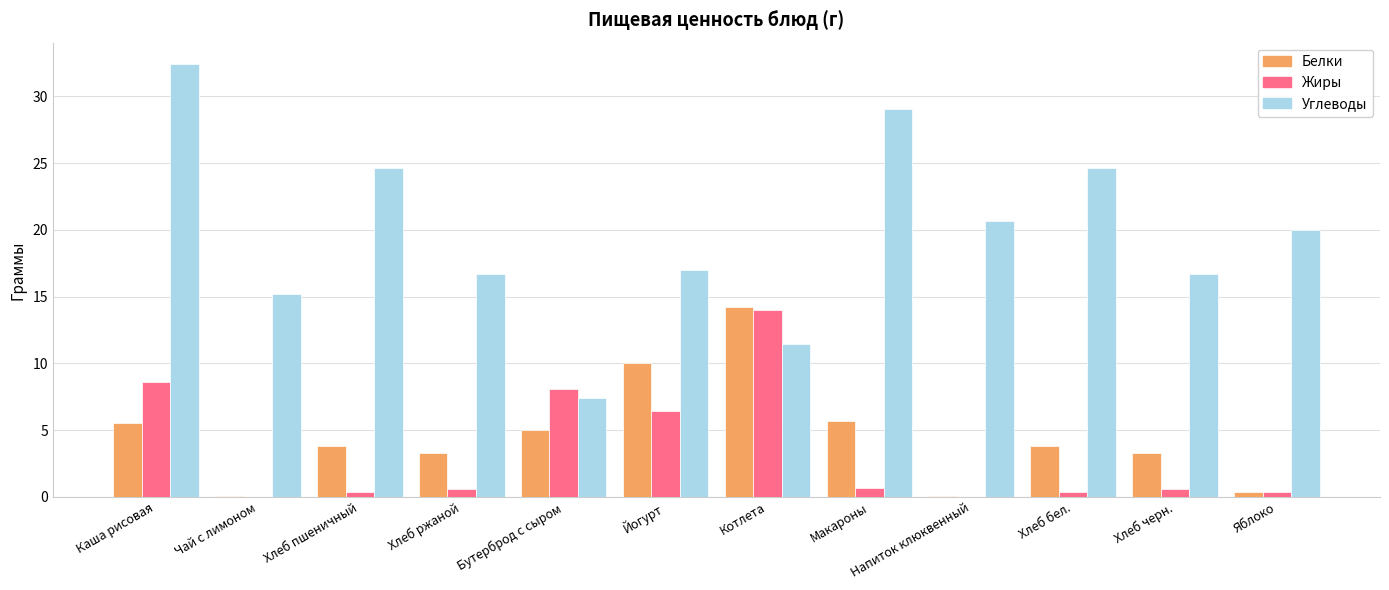

What are all the series names shown in the legend?

Белки, Жиры, Углеводы